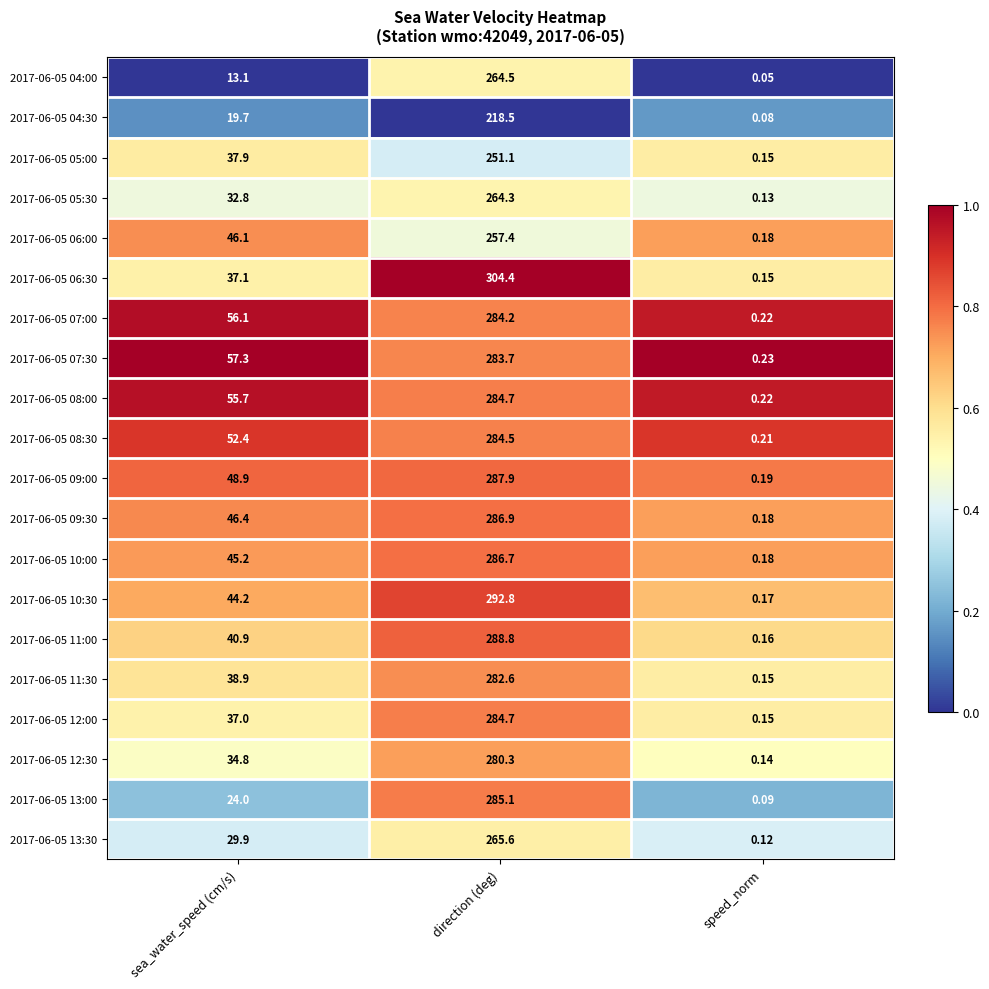

At which label does 2017-06-05 09:30 first exceed 46?

sea_water_speed (cm/s)